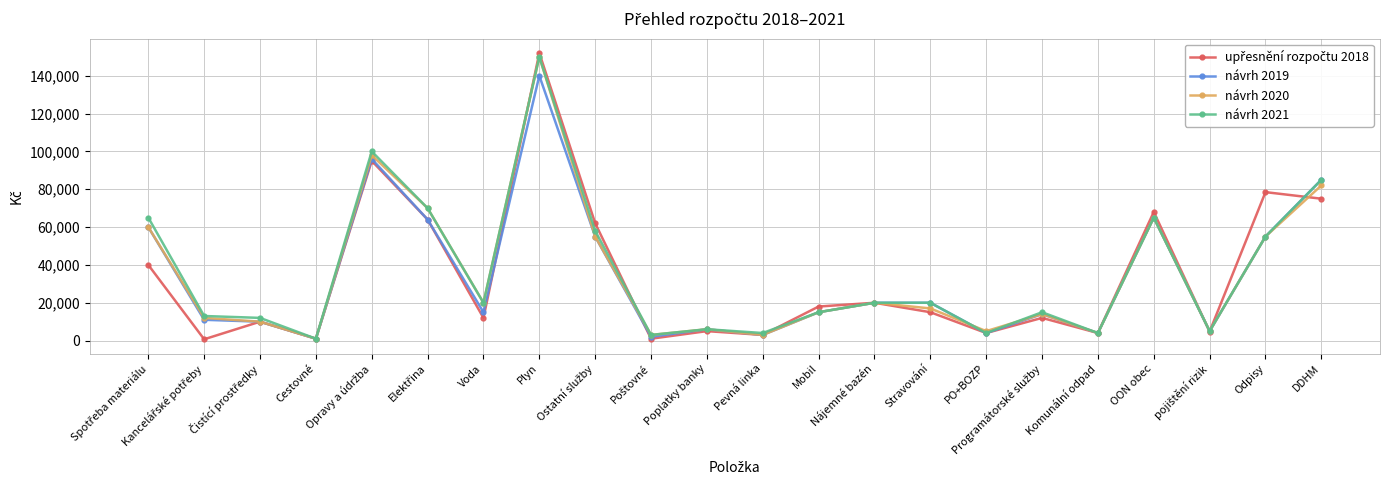

What is the label of the 1st point from the right?

DDHM